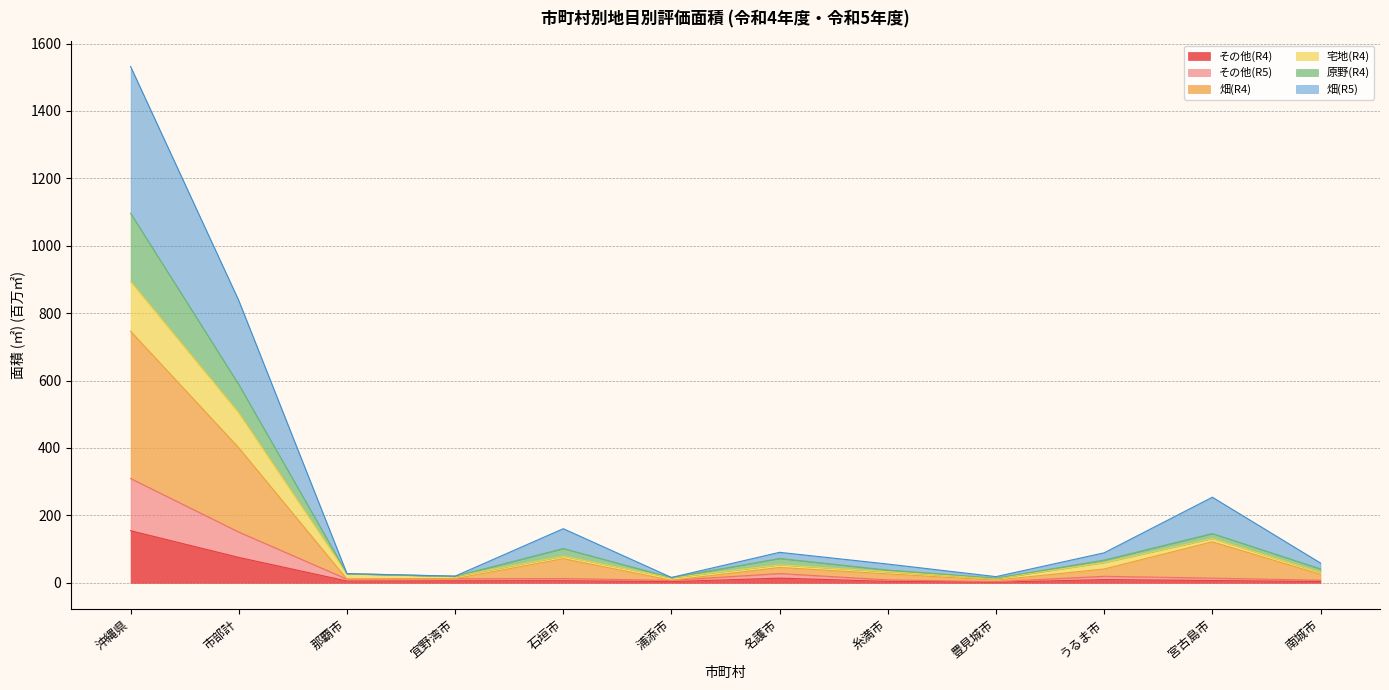

Which category has the highest value in the その他(R4) series?

沖縄県